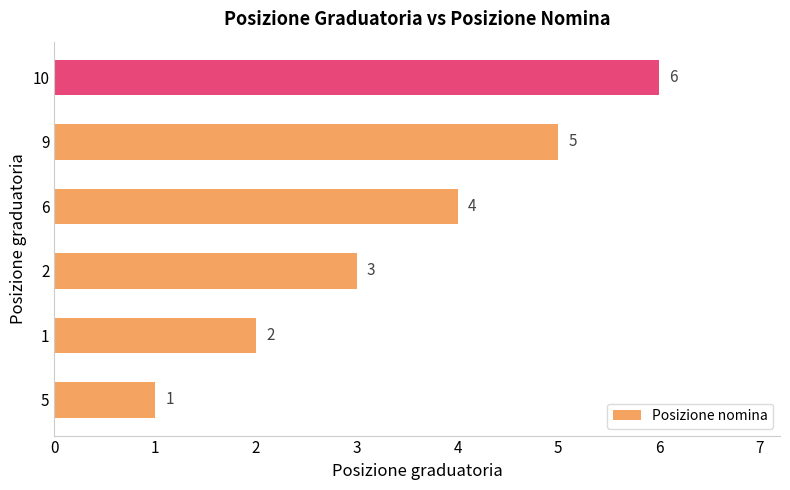

Which label corresponds to the largest value in the chart?

10